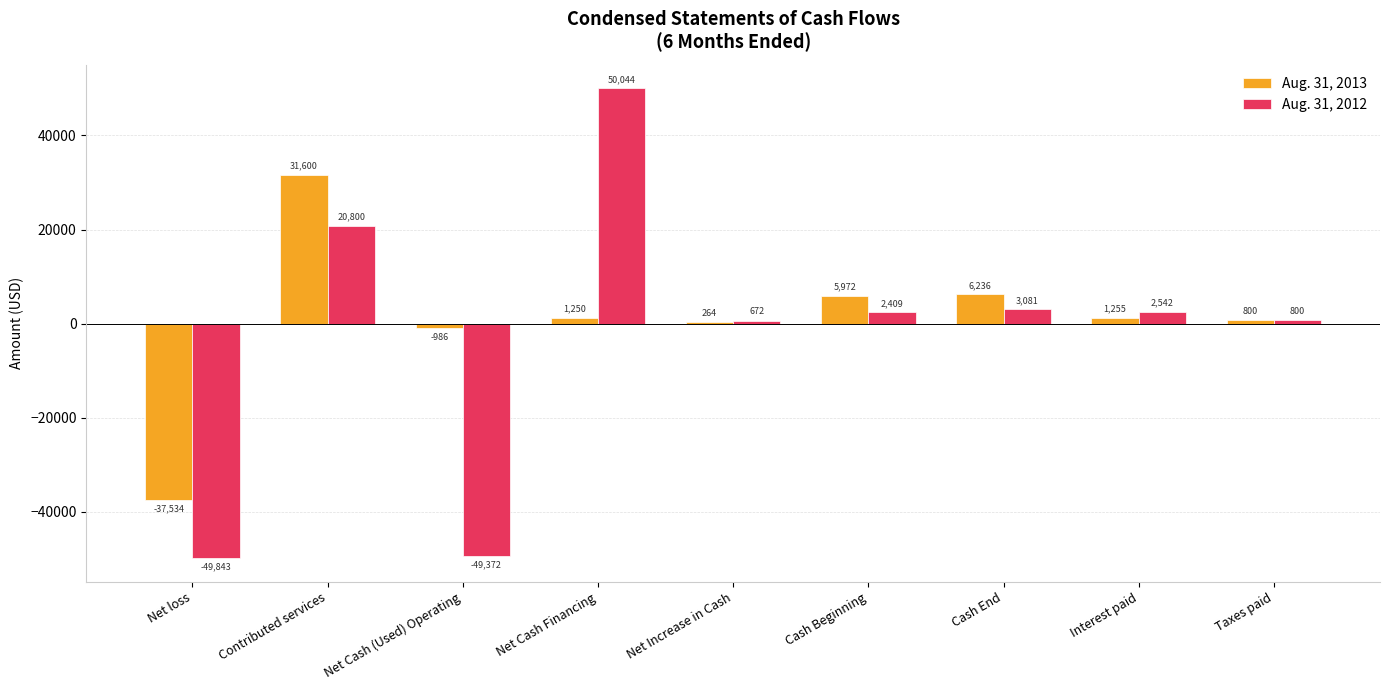

The Aug. 31, 2013 series shows 800 at Taxes paid. True or false?

True